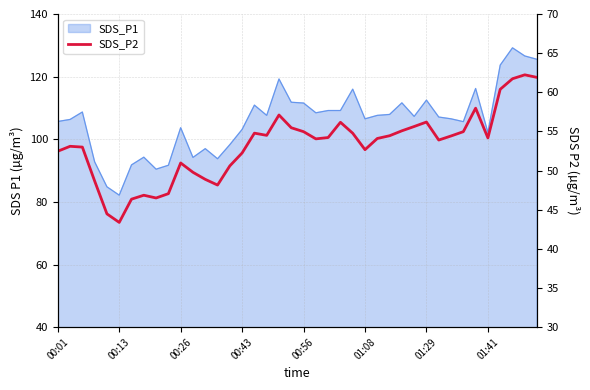

Is it true that the value at 11 is 75.1?

False